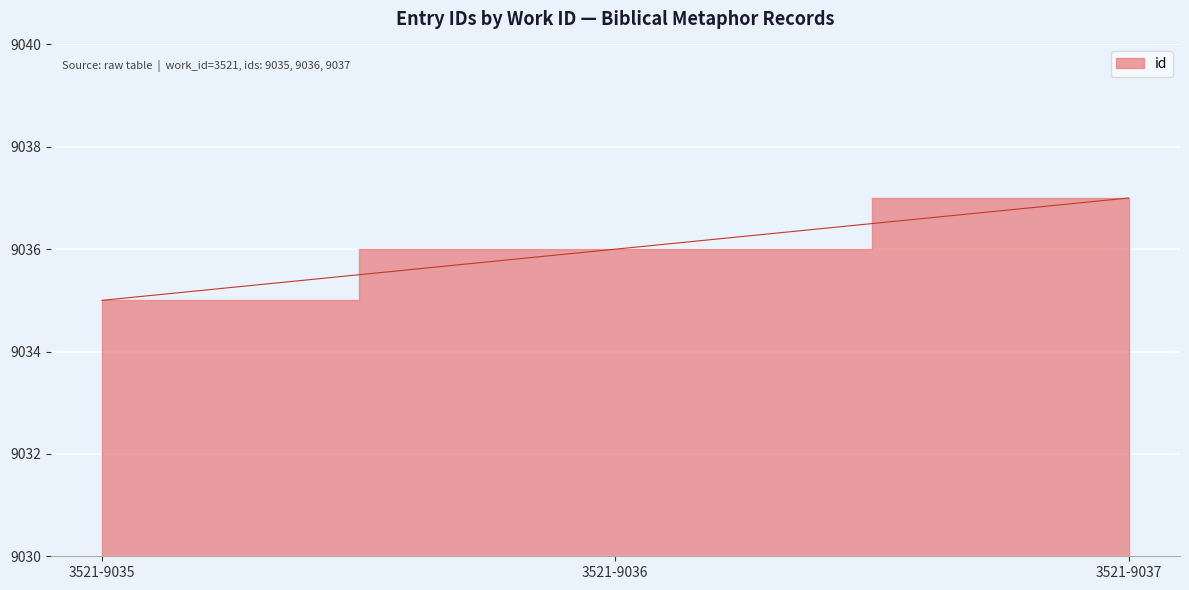

What is the change in value from 3521-9036 to 3521-9037?

+1